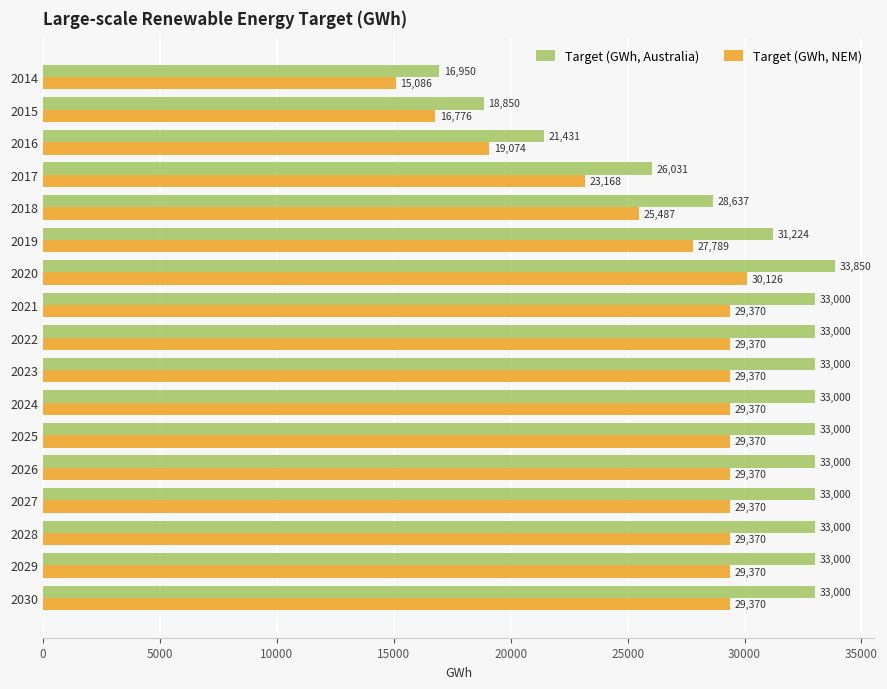

List the series in order of their overall mean, lowest first.

Target (GWh, NEM), Target (GWh, Australia)